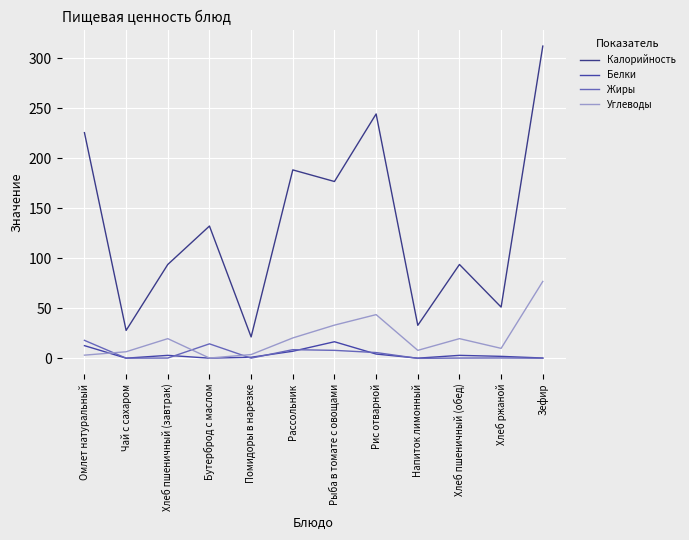

How many lines are shown in the chart?

4